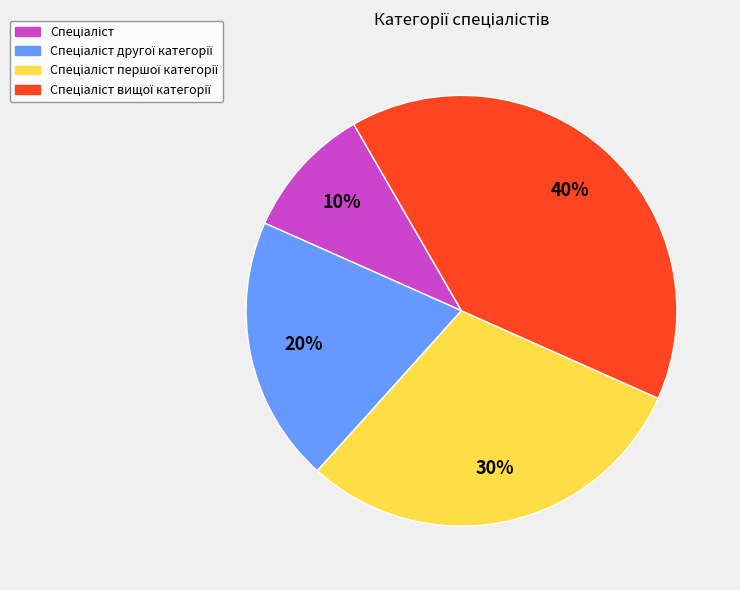

Is there any slice that represents more than half of the pie?

No